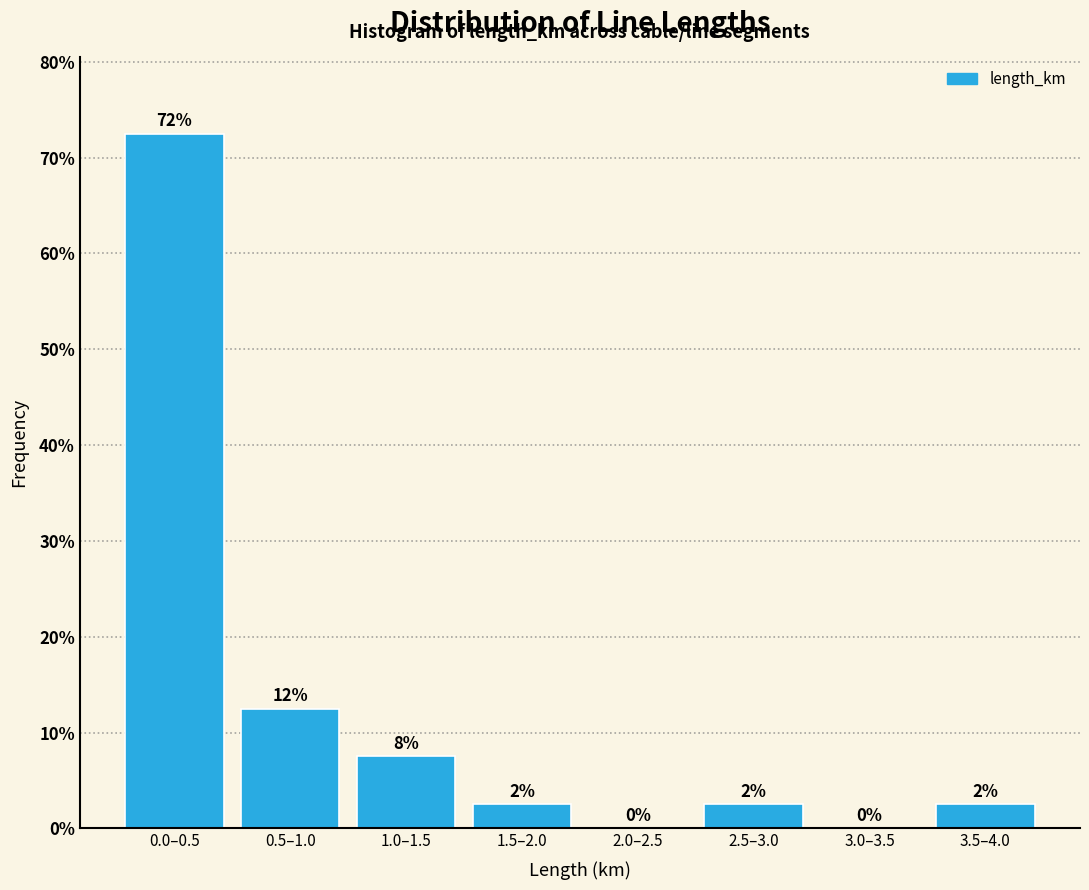

Are the bars horizontal?

No